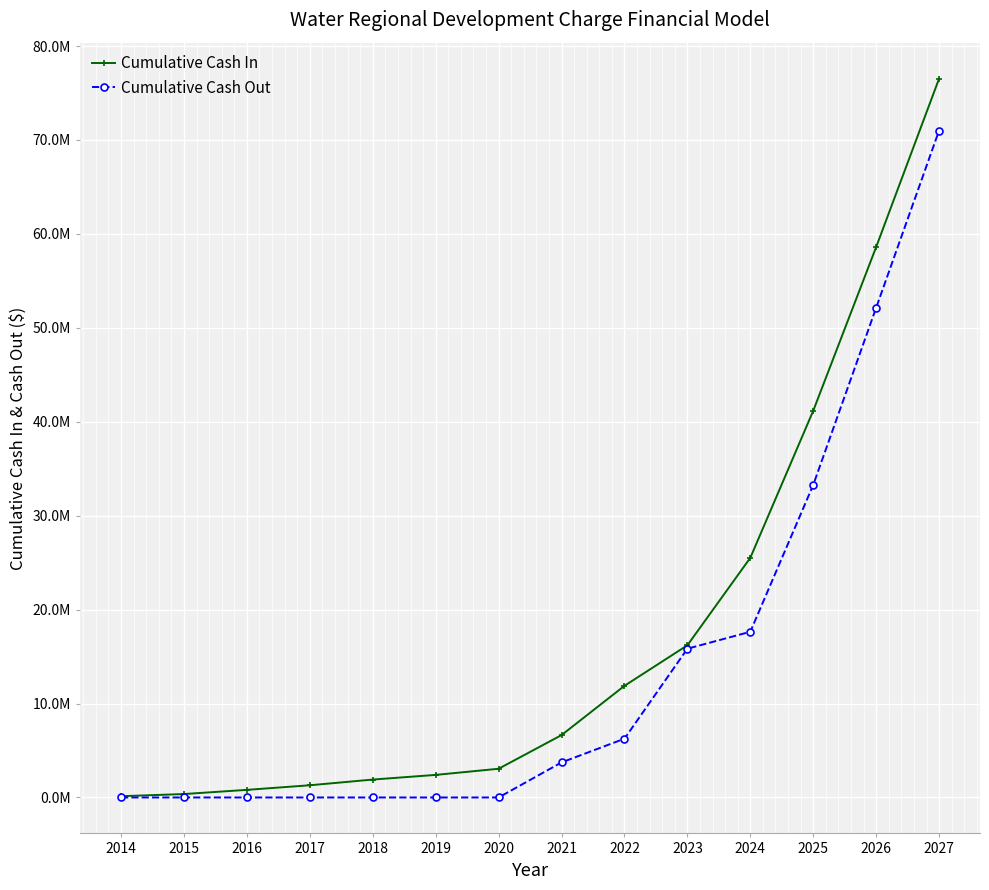

What are all the series names shown in the legend?

Cumulative Cash In, Cumulative Cash Out